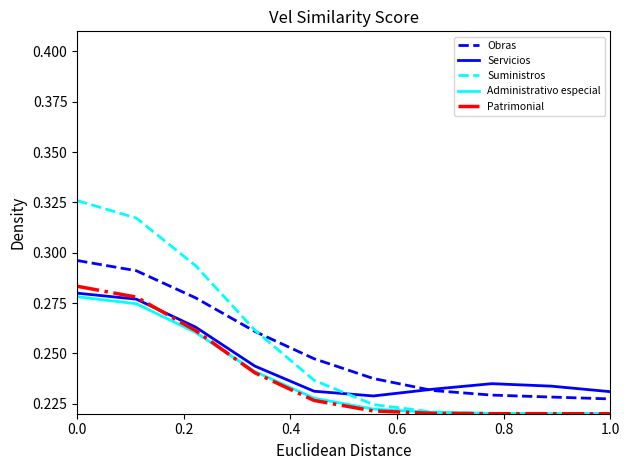

True or false: Suministros and Servicios cross at least once.

True